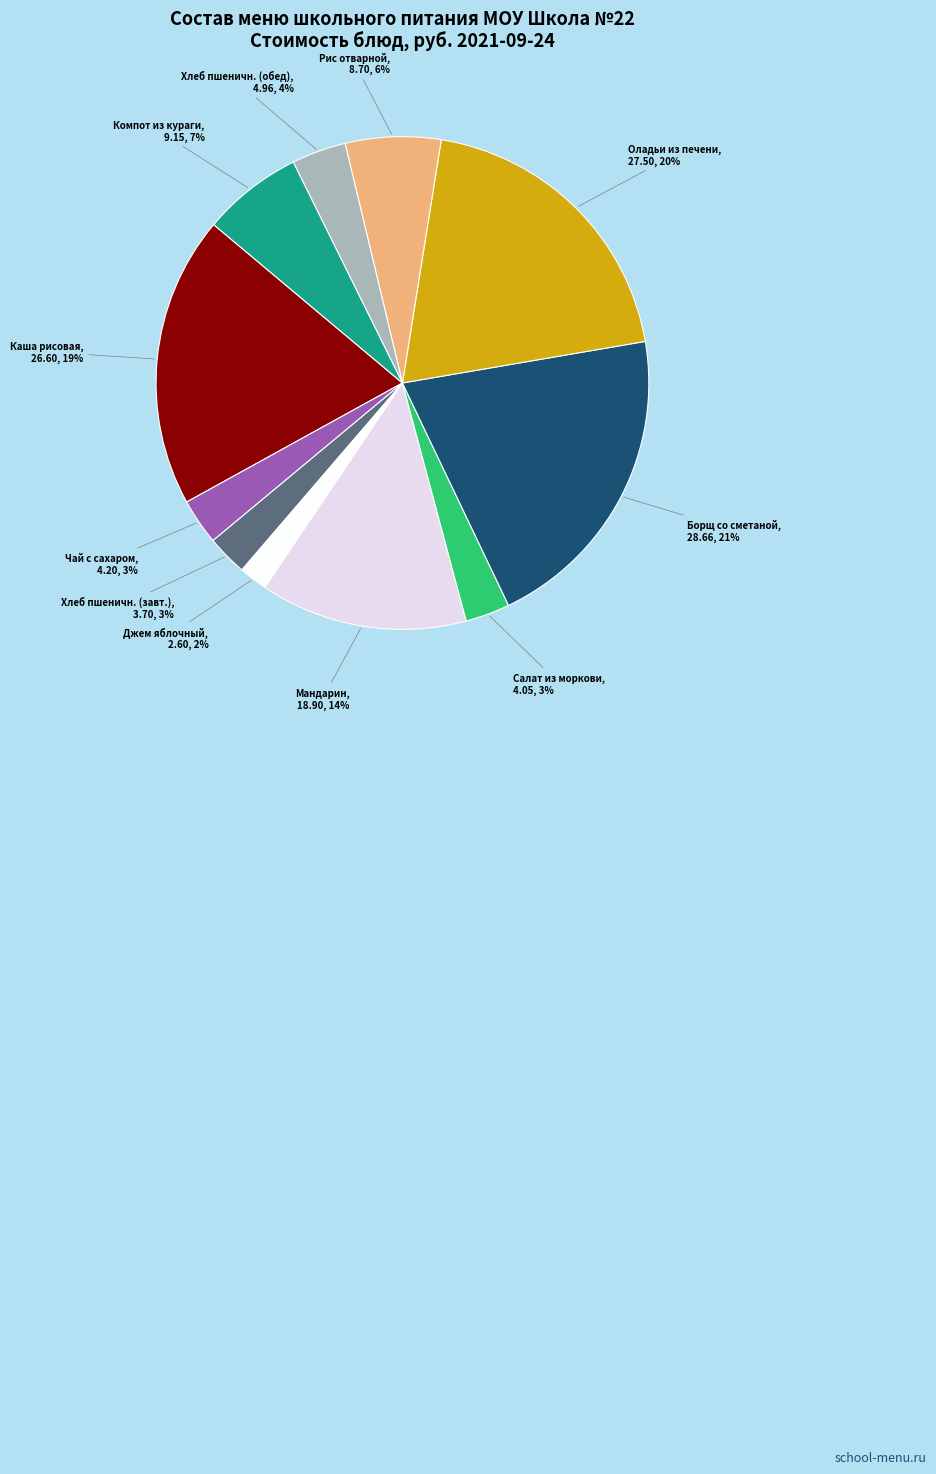

Does any single category account for the majority?

No